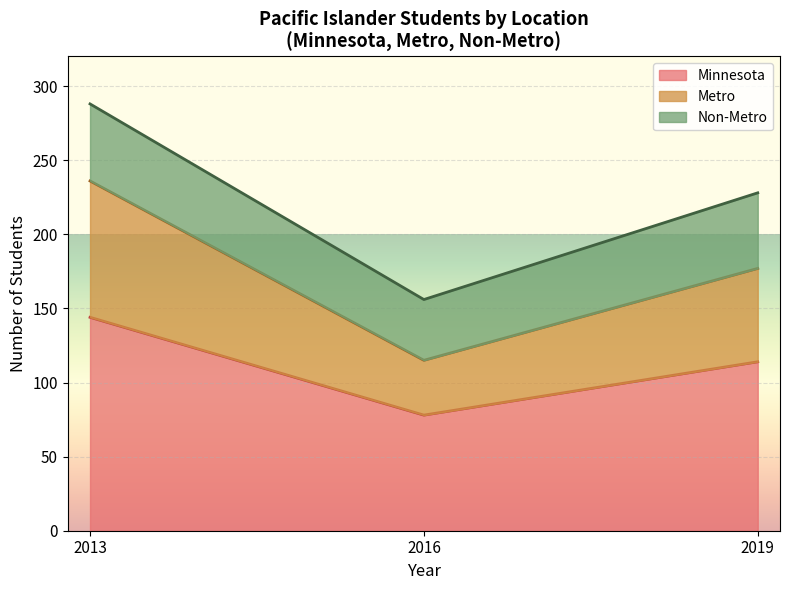

What is the difference between the maximum and minimum values in the Metro series?

121